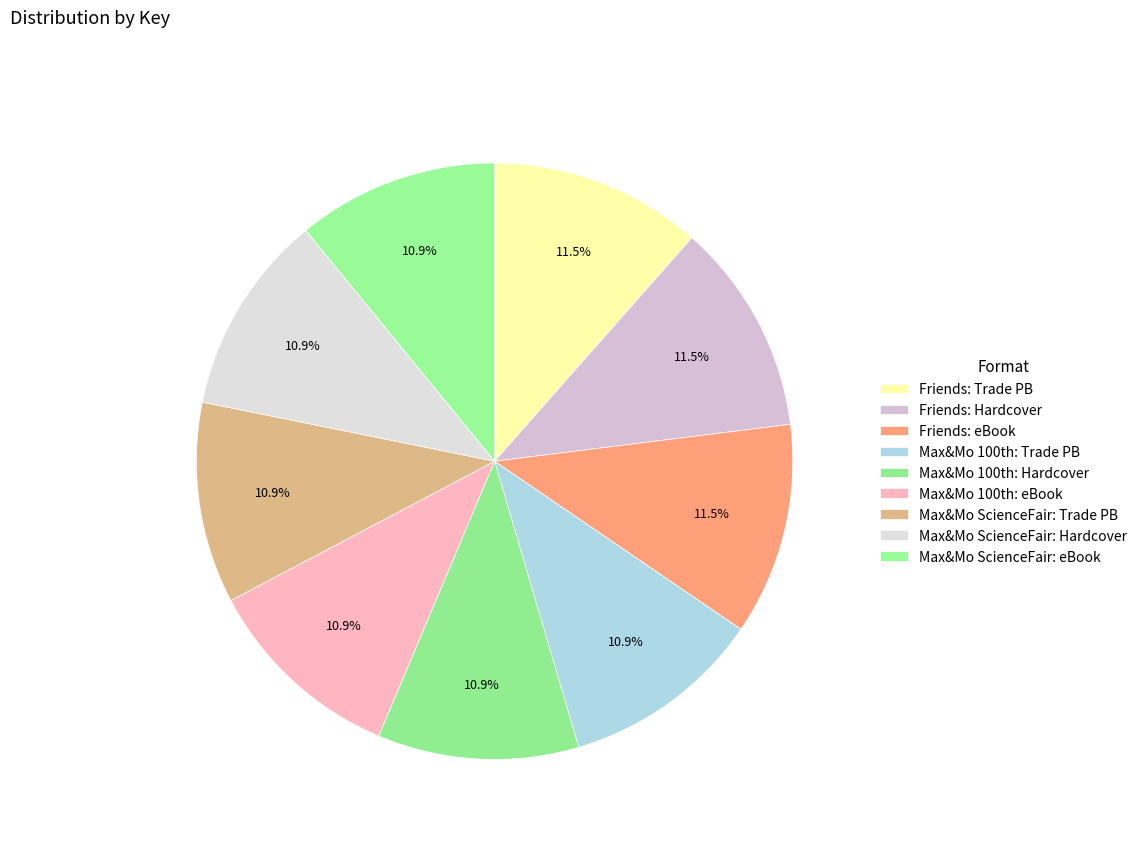

How many segments does this pie chart have?

9